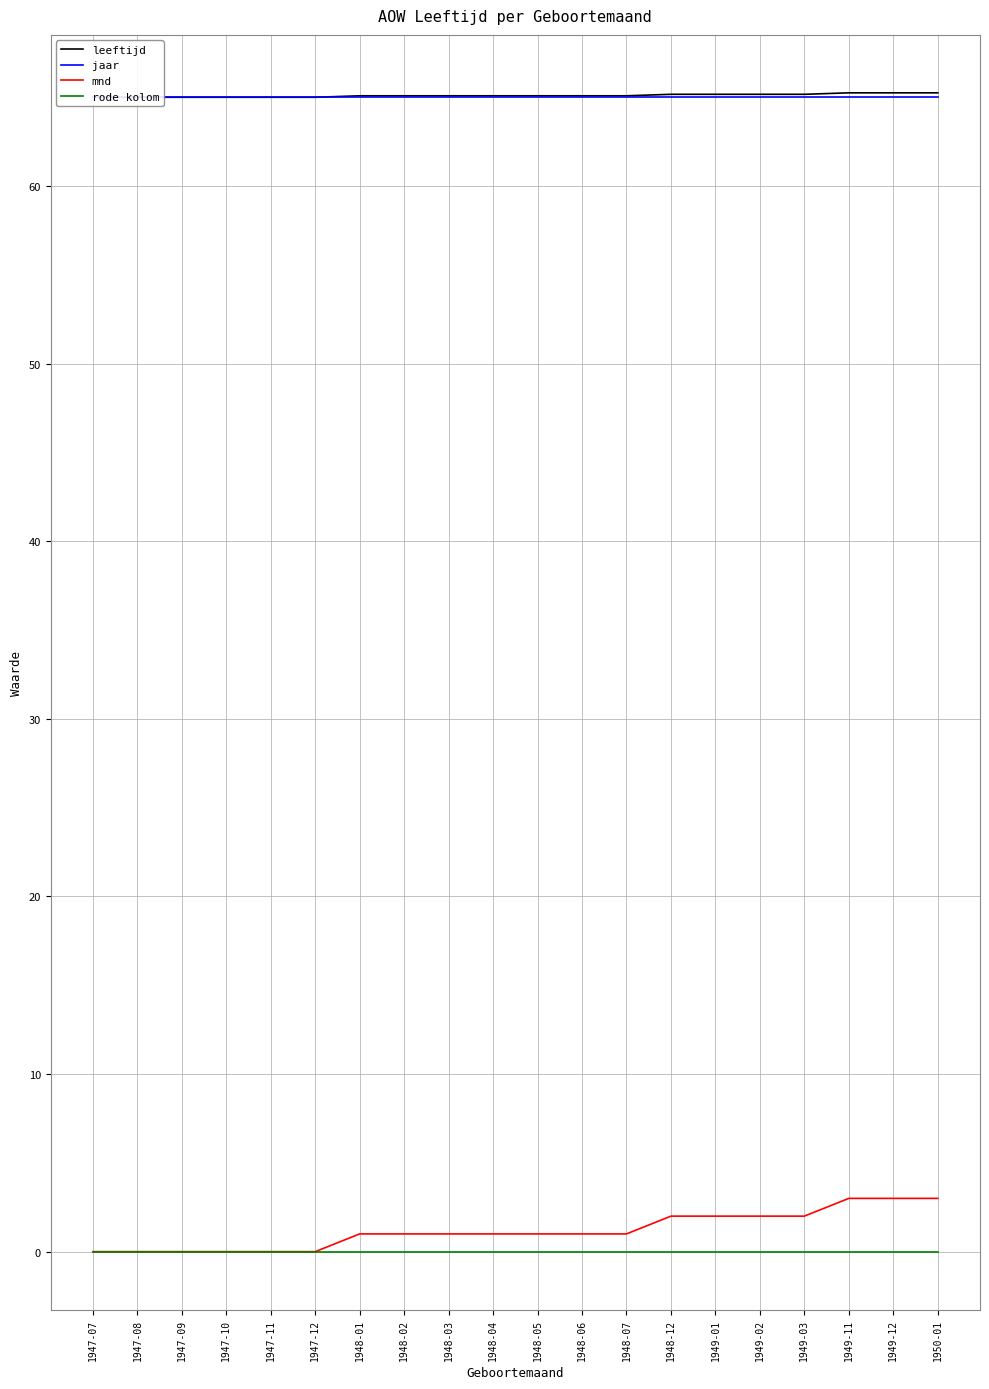

How many lines are shown in the chart?

4